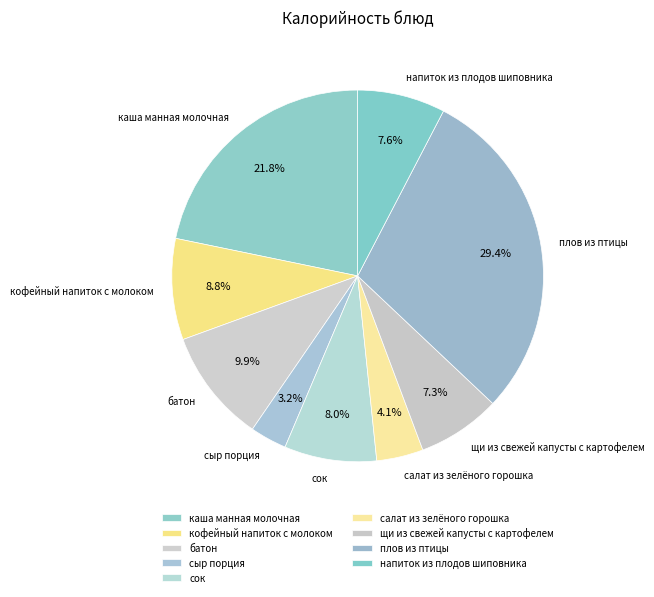

Is it true that батон is 10% of the pie?

True